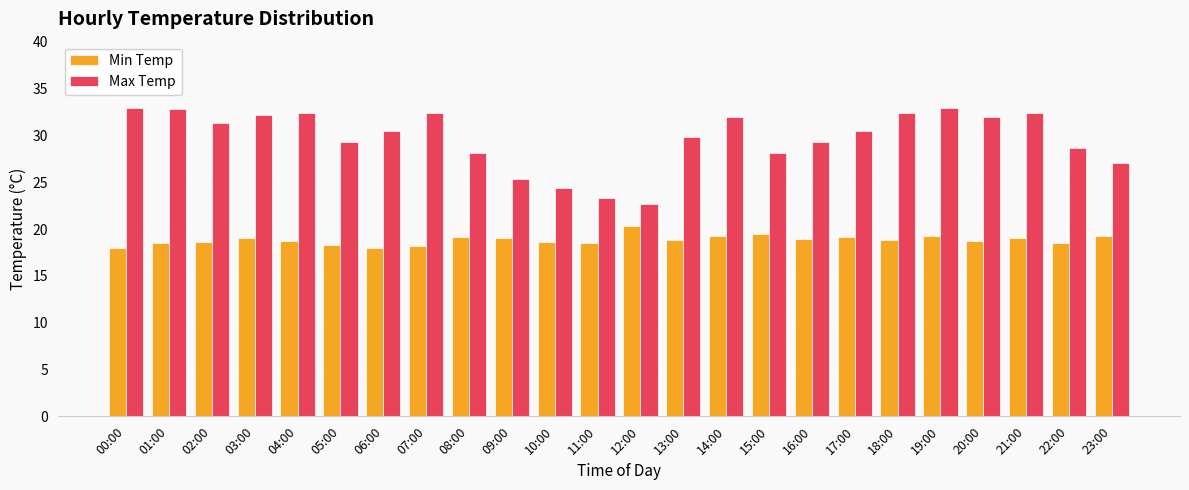

Between 03:00 and 22:00, which series saw the biggest shift?

Max Temp